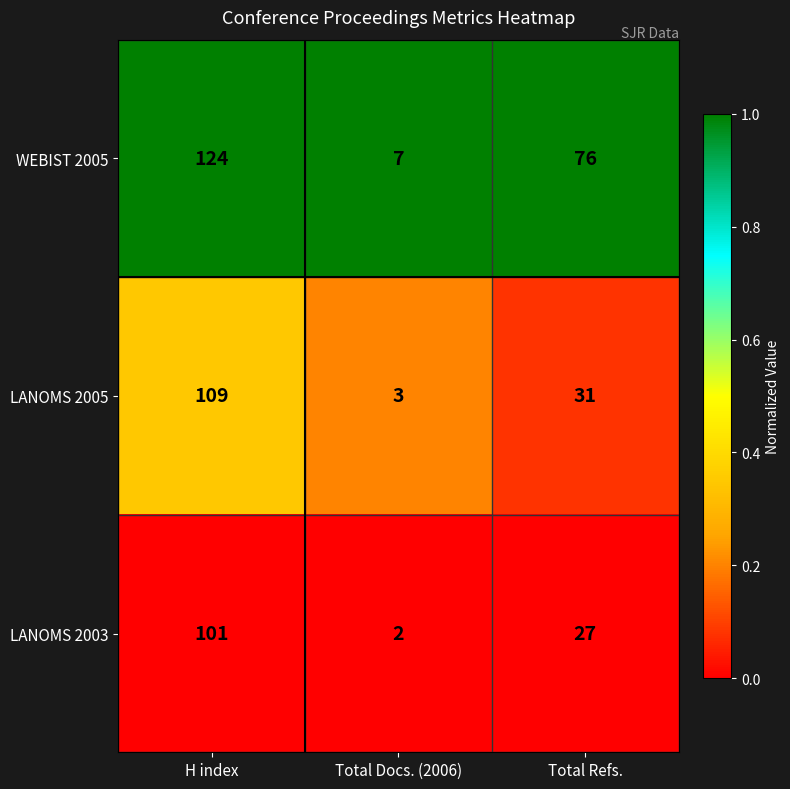

Reading left to right, what are all the values shown in this chart?

WEBIST 2005: H index=124	Total Docs. (2006)=7	Total Refs.=76
LANOMS 2005: H index=109	Total Docs. (2006)=3	Total Refs.=31
LANOMS 2003: H index=101	Total Docs. (2006)=2	Total Refs.=27